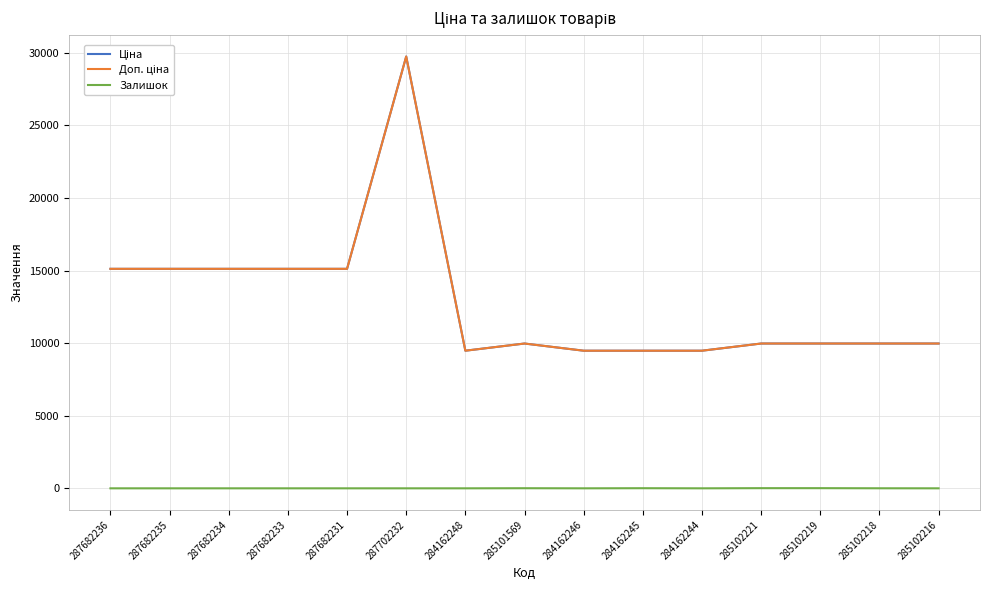

What is the value of the Ціна point at the 4th from the left?

15120.0